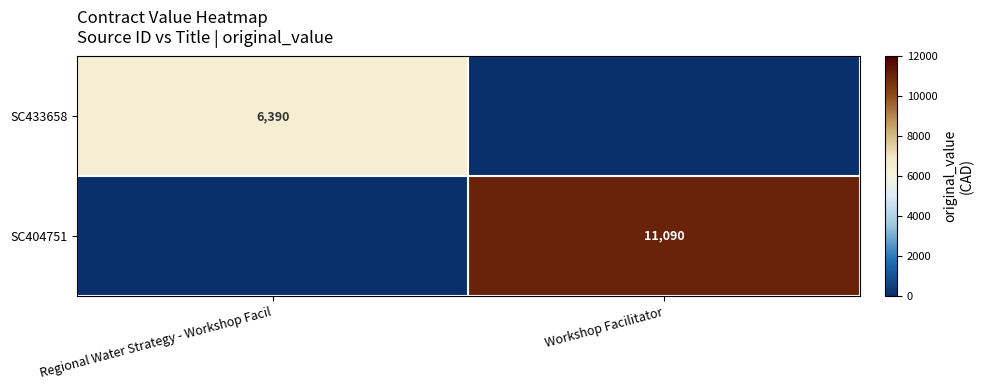

The value of SC404751 at Workshop Facilitator is 3087. True or false?

False